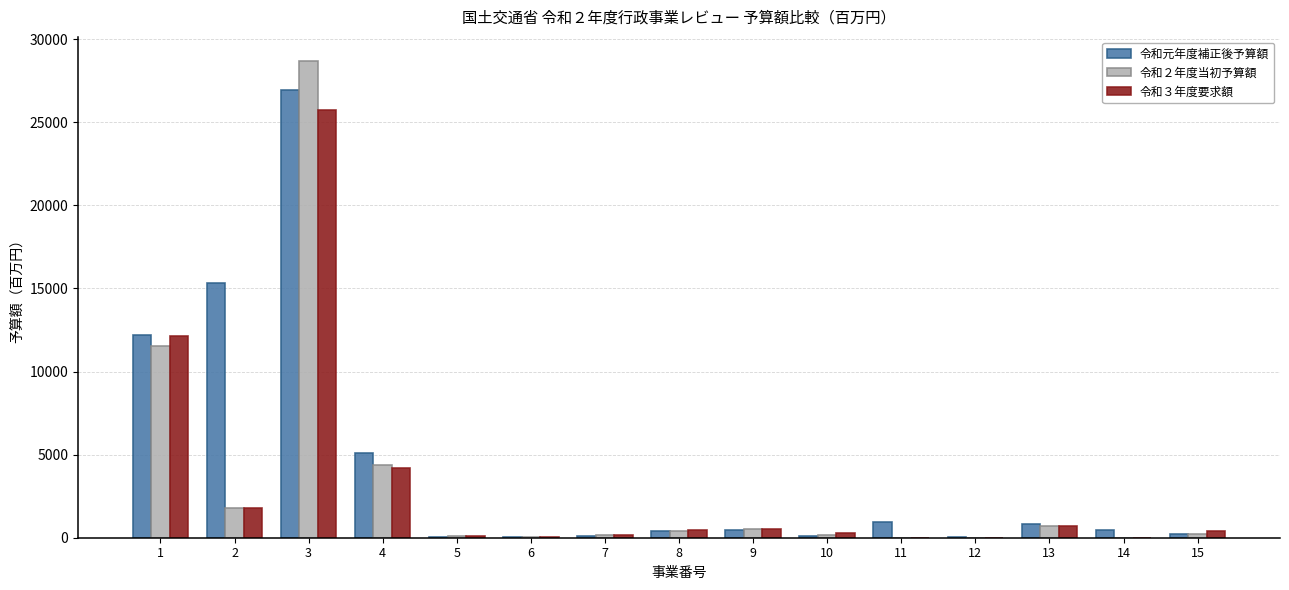

What is the highest value of the 令和３年度要求額 series?

25762.0